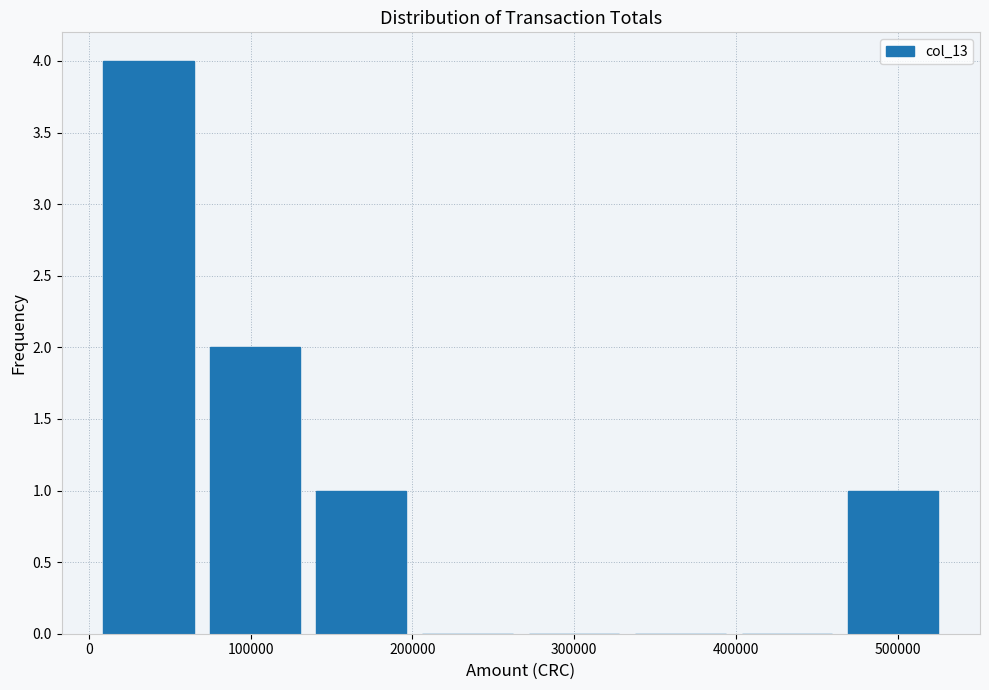

Which range on the x-axis has the tallest bar?

0 to 70000